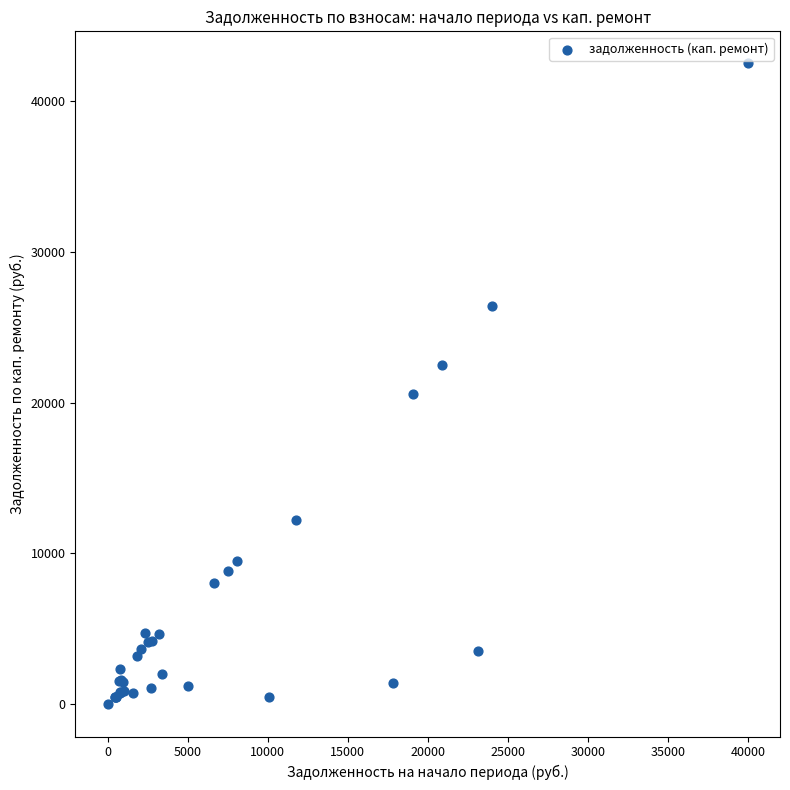

What Y value in the scatter plot is closest to 21230?

20552.6